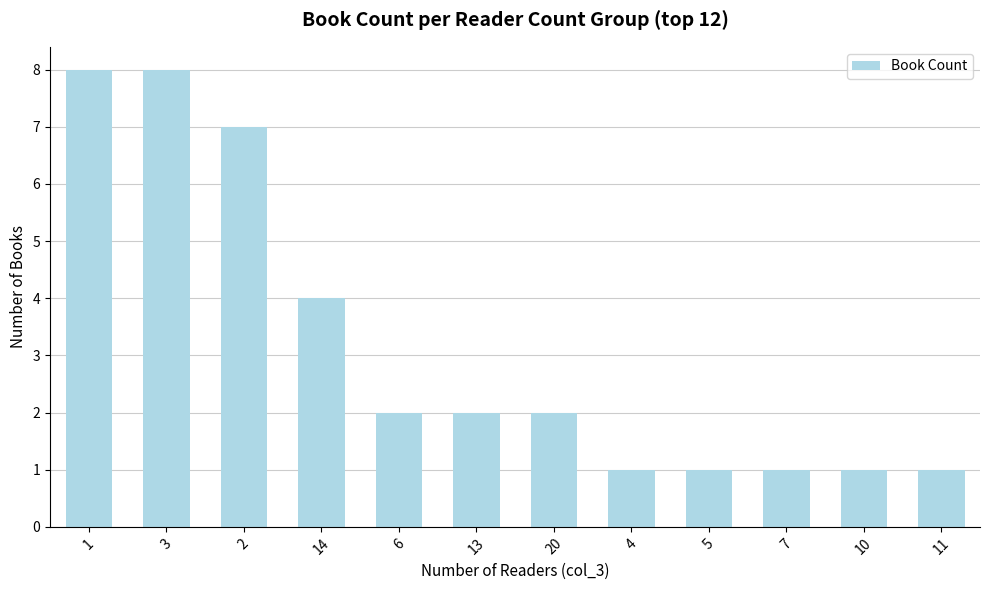

How many values are between 1 and 7?

10